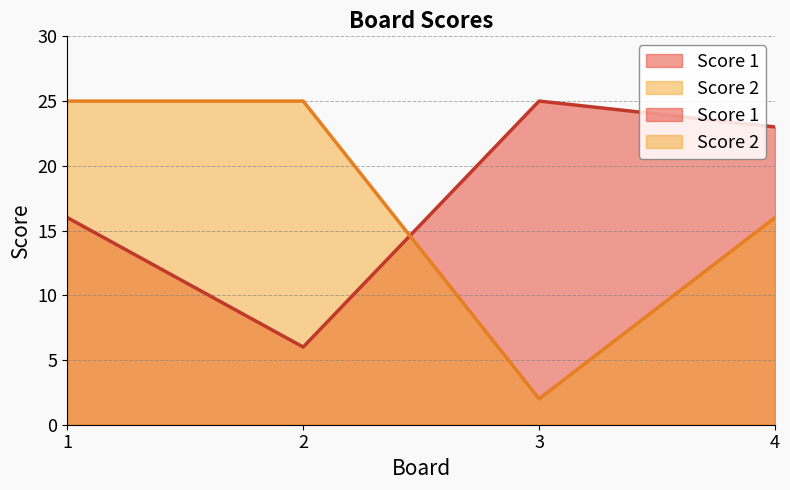

Rank the series by their maximum value, from highest to lowest.

Score 1, Score 2